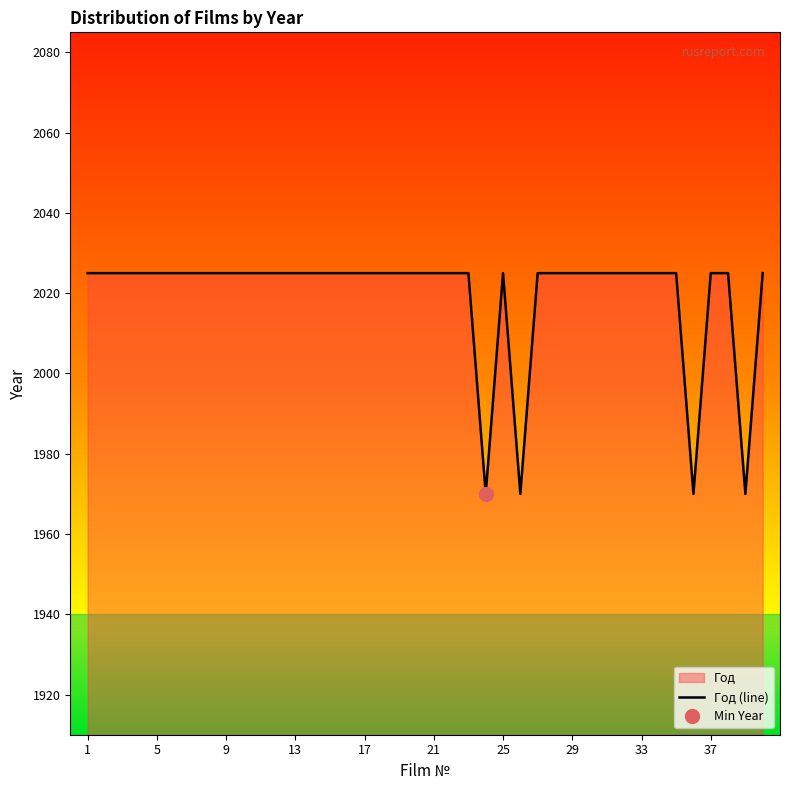

What is the maximum value for Год (line)?

2025